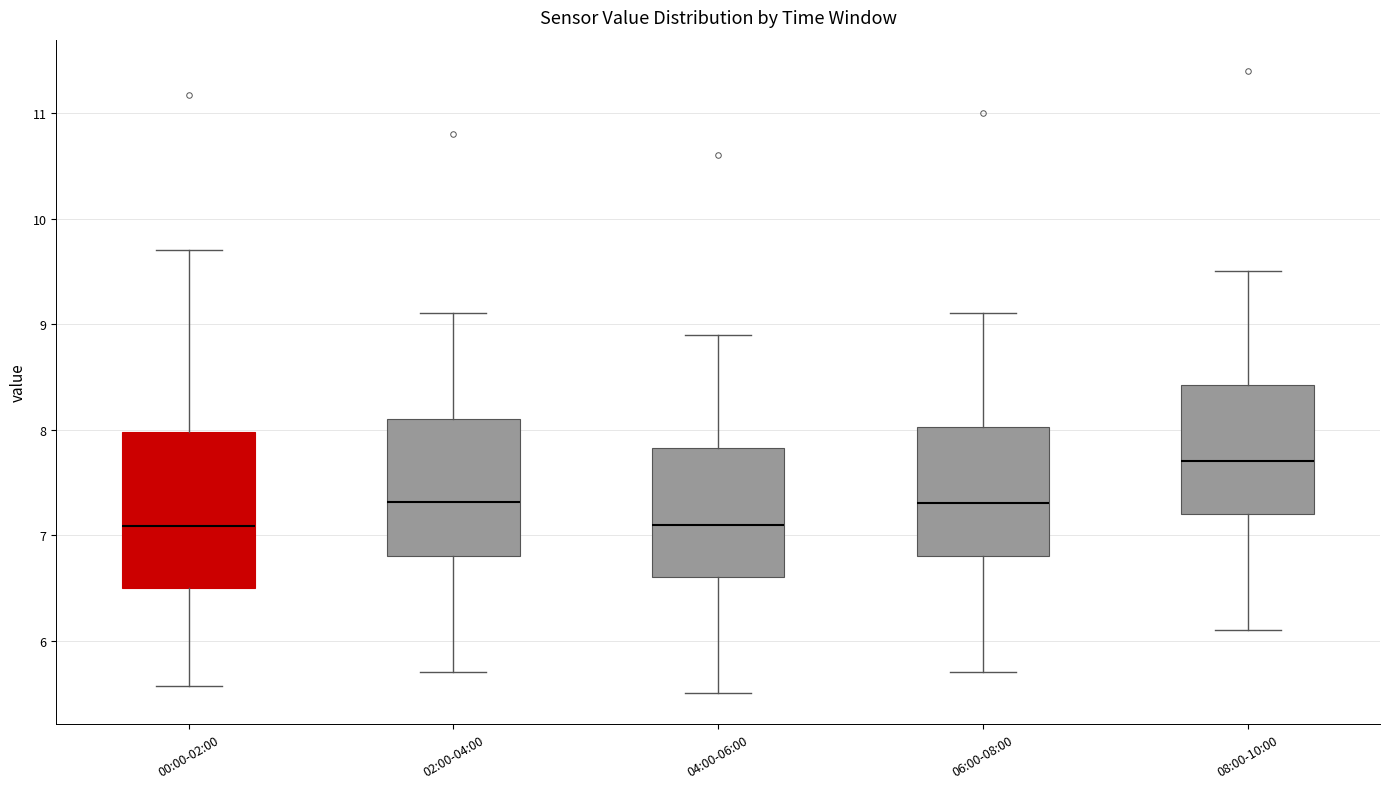

Which box is the tallest, from its lower edge to its upper edge?

00:00-02:00